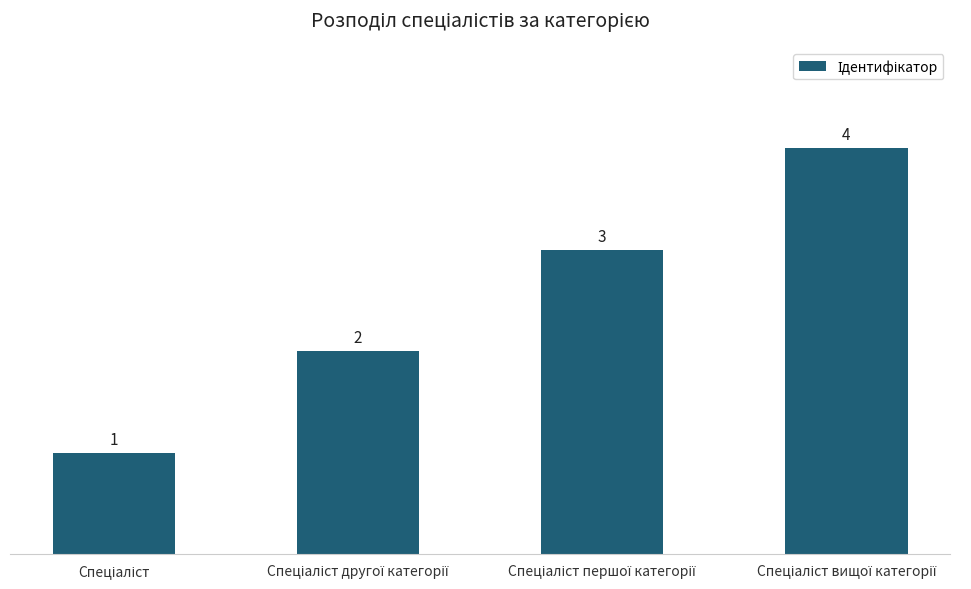

What is the greatest value displayed?

4